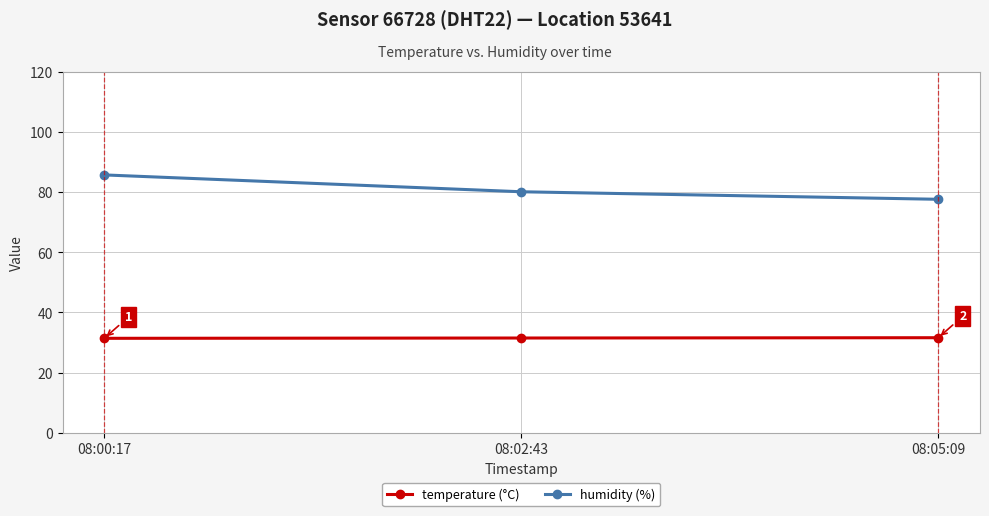

Does the chart display data point markers on the line(s)?

Yes